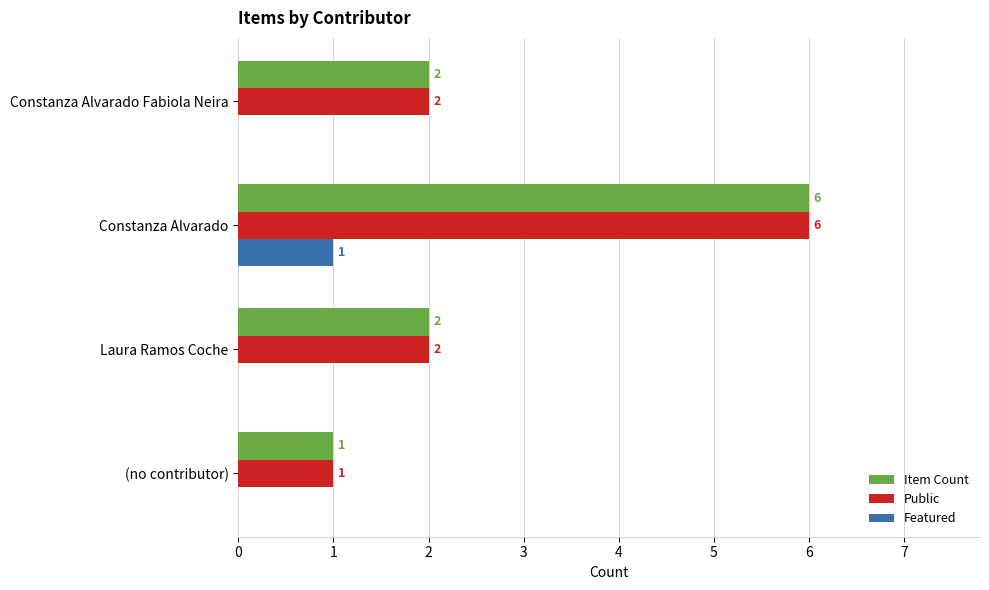

What value does the Item Count series have at Constanza Alvarado?

6